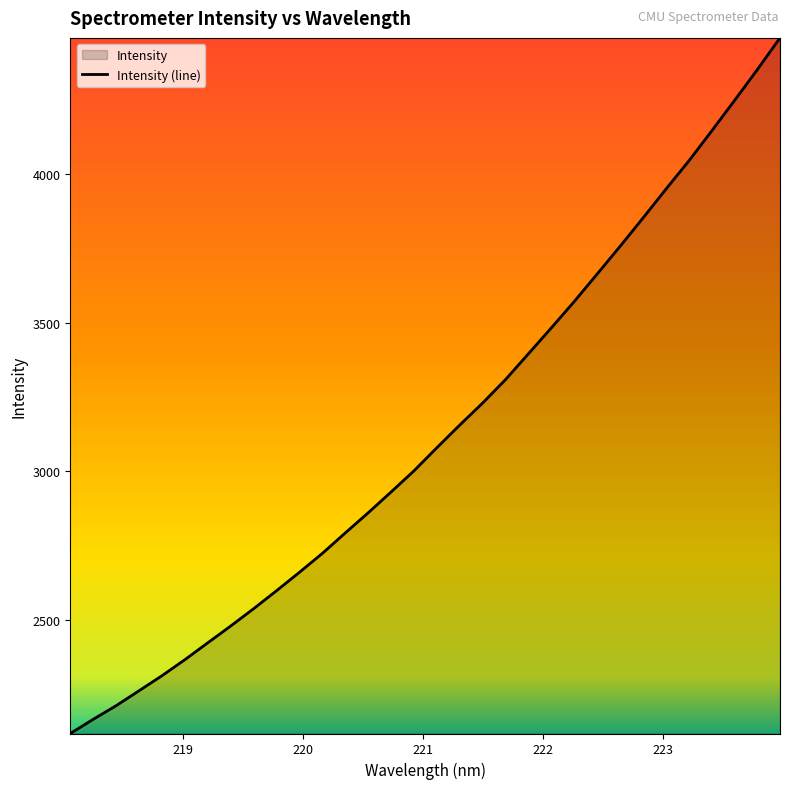

What is the smallest value displayed?

2116.8